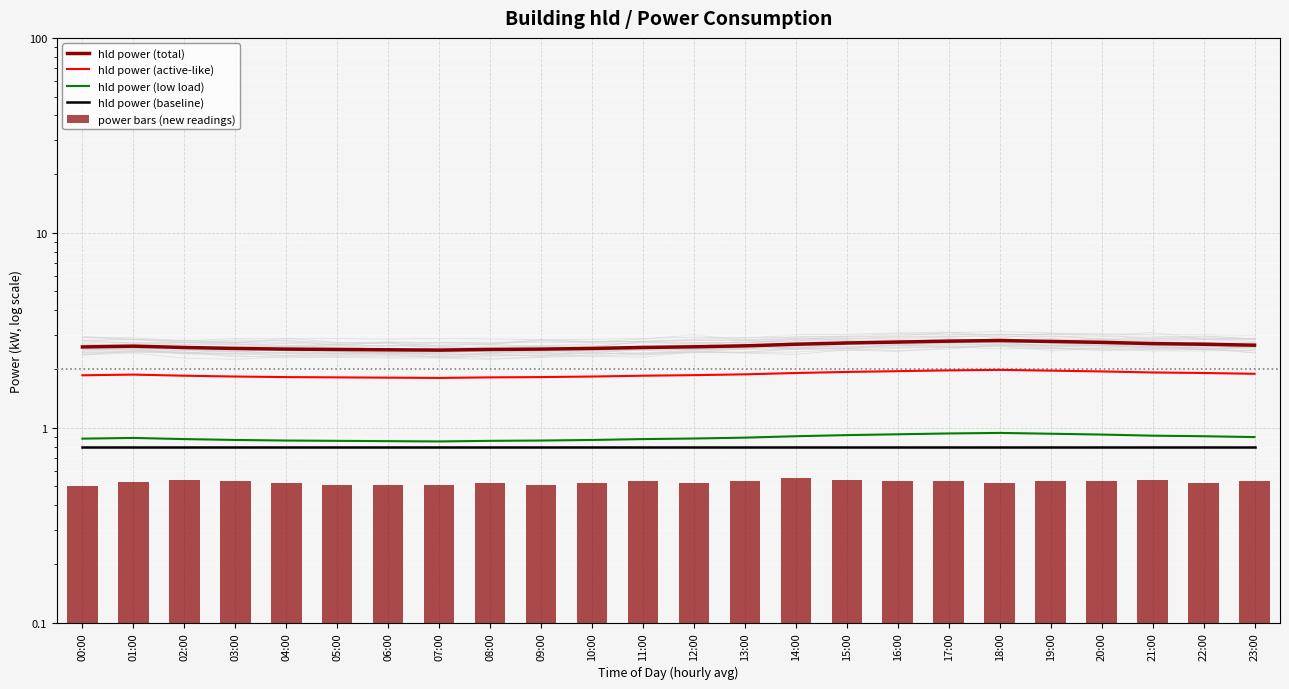

What is the sum of all hld power (active-like) values?

45.1